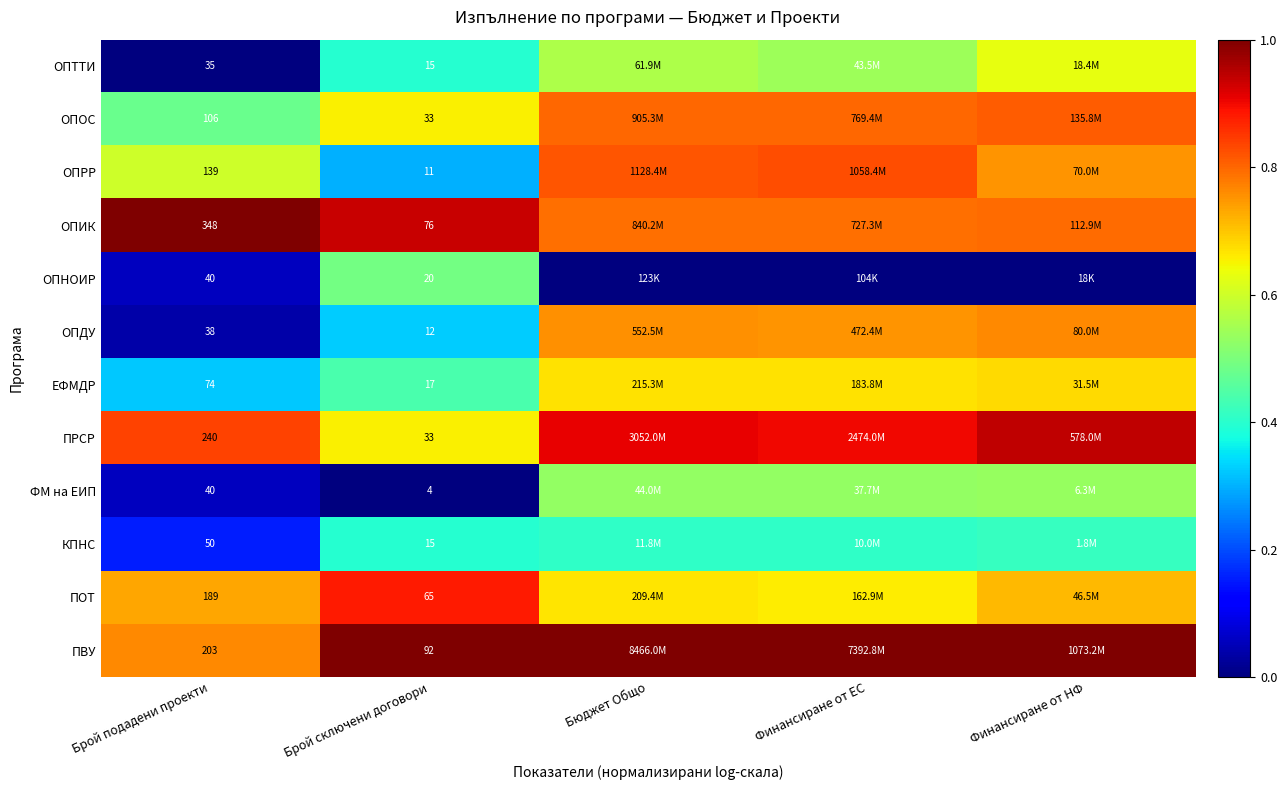

What is the total value across all series at Бюджет Общо?

7.9